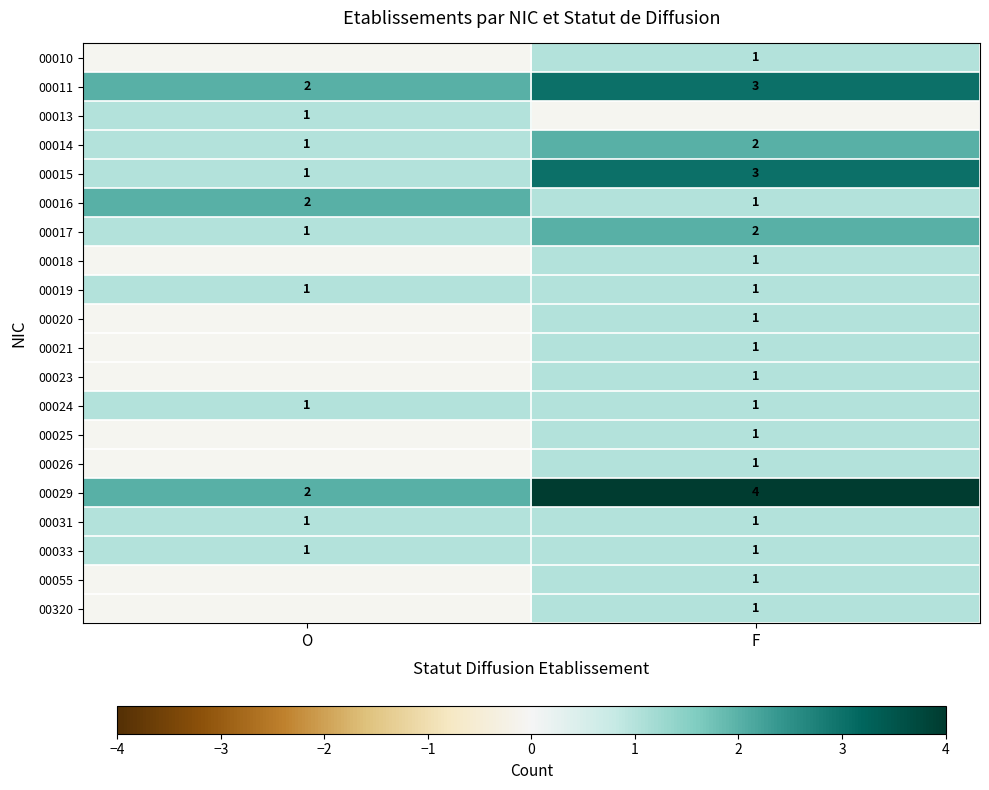

Is the value of 00014 at F greater than the value of 00015 at O?

Yes